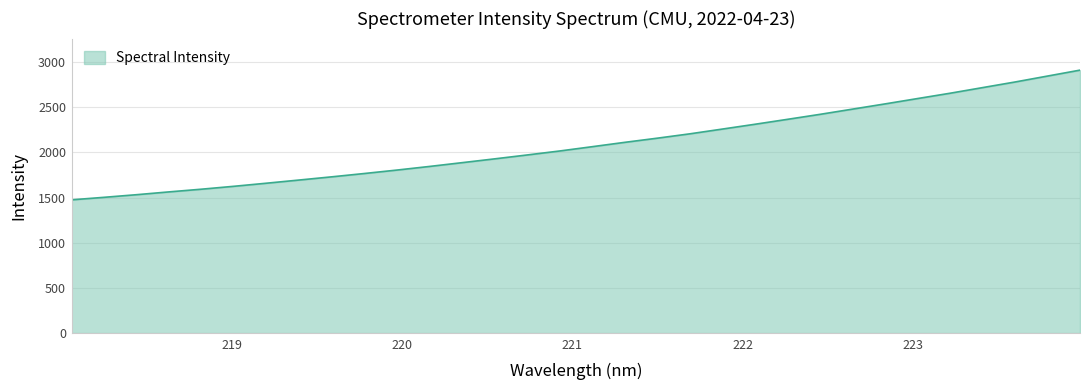

What is the minimum value shown in the chart?

1475.5